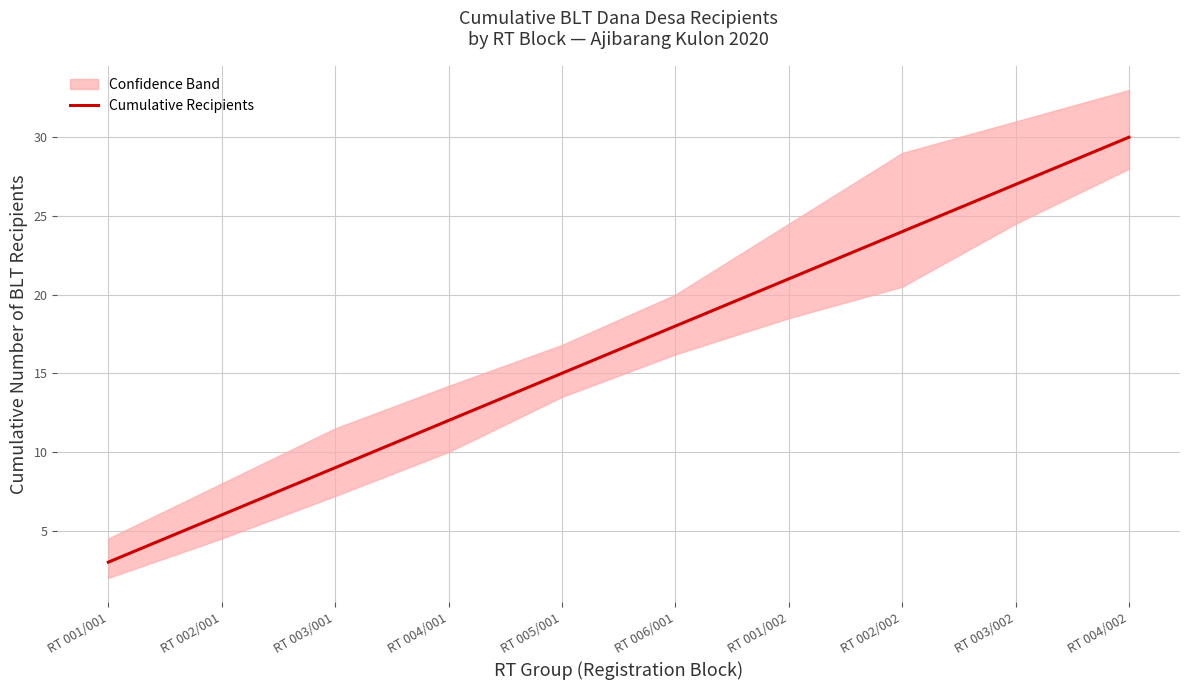

What is the difference between the values at RT 001/001 and RT 002/001?

3